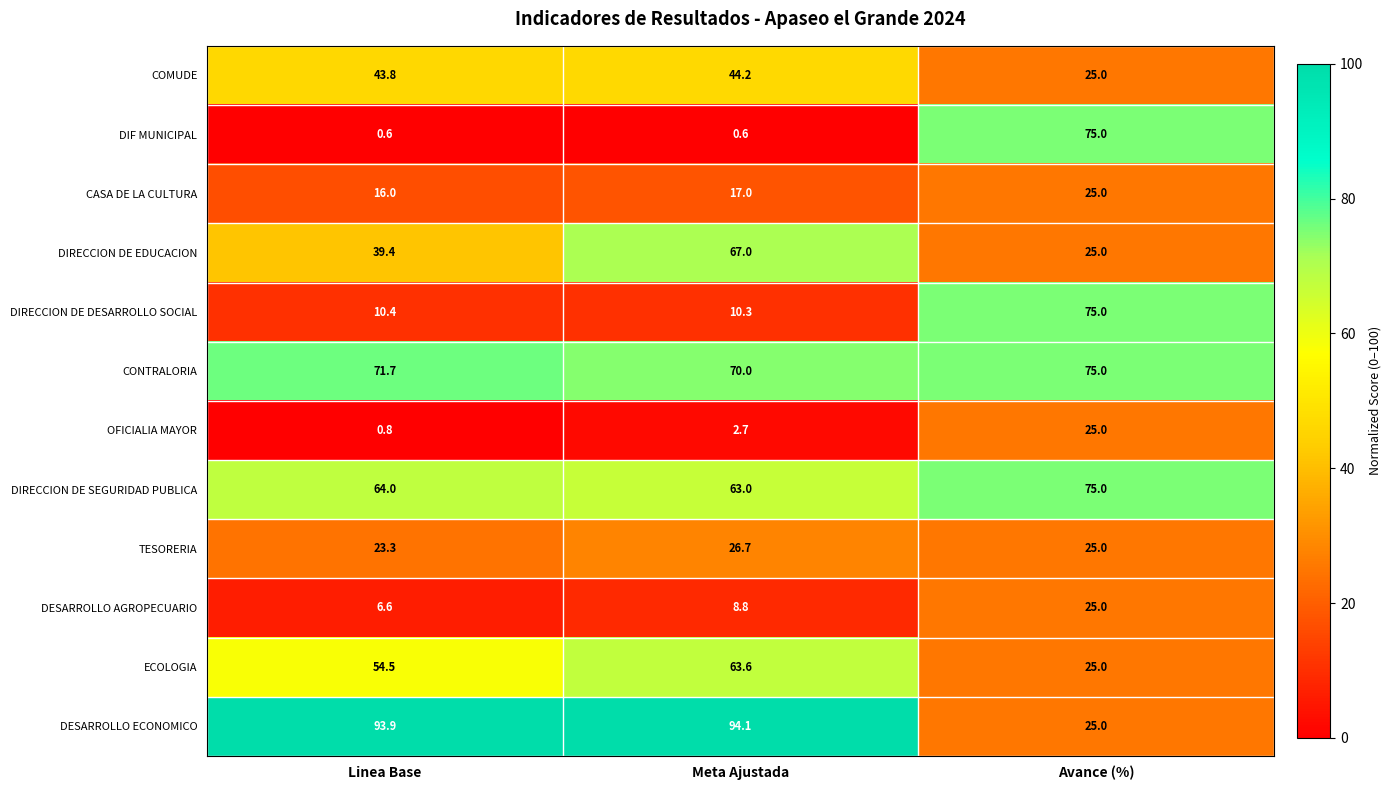

The value of ECOLOGIA at Avance (%) is 12.6. True or false?

False